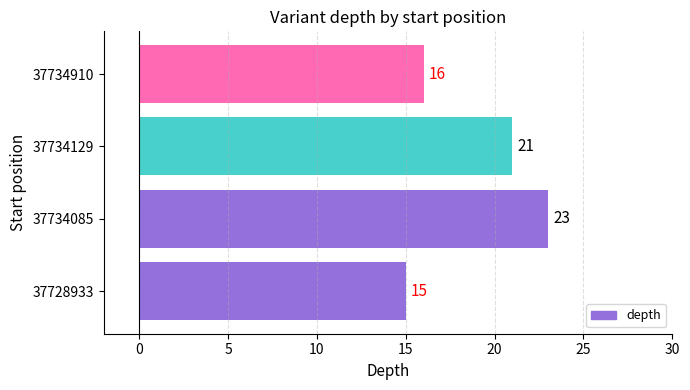

What is the change in value from 37734085 to 37734910?

-7